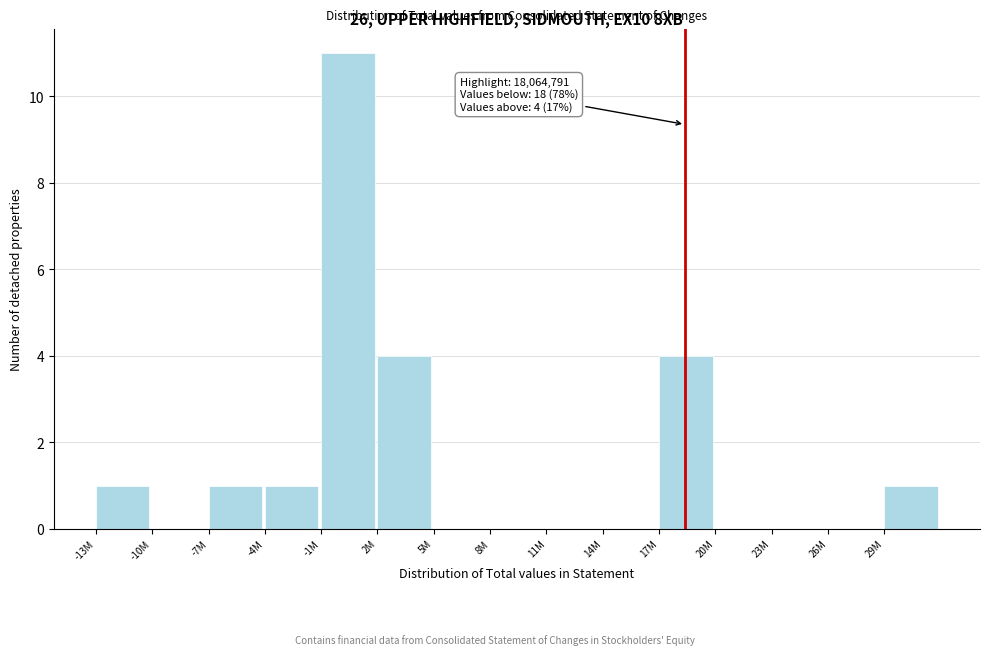

Reading left to right, what are all the values shown in this chart?

-13M=1	-10M=0	-7M=1	-4M=1	-1M=11	2M=4	5M=0	8M=0	11M=0	14M=0	17M=4	20M=0	23M=0	26M=0	29M=1